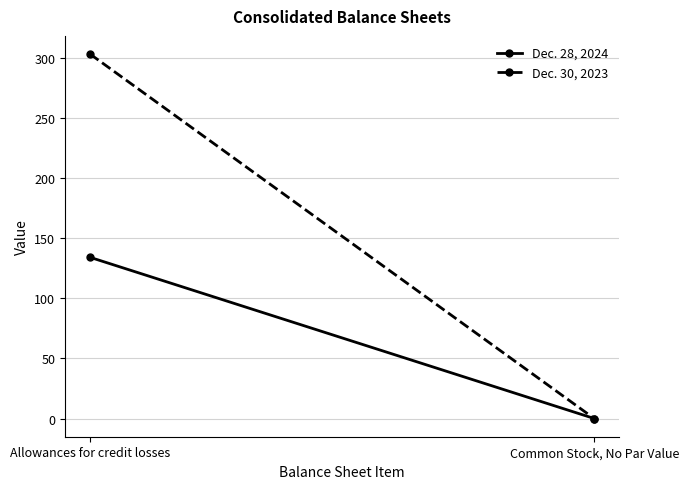

What is the sum of all Dec. 28, 2024 values?

134